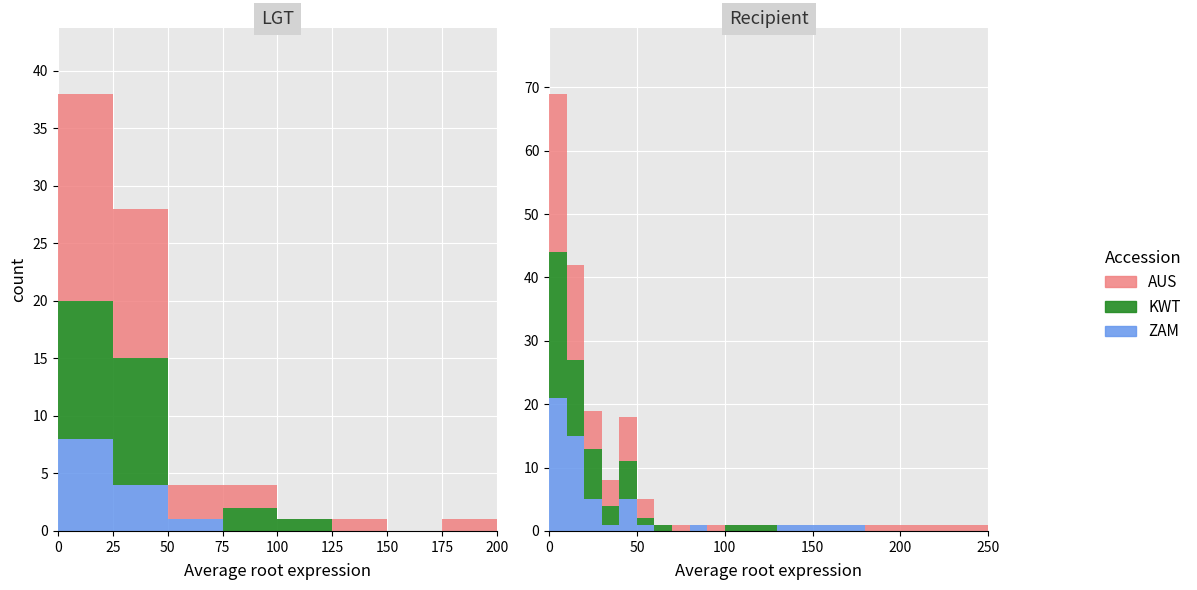

Which series has the largest total across all categories?

AUS